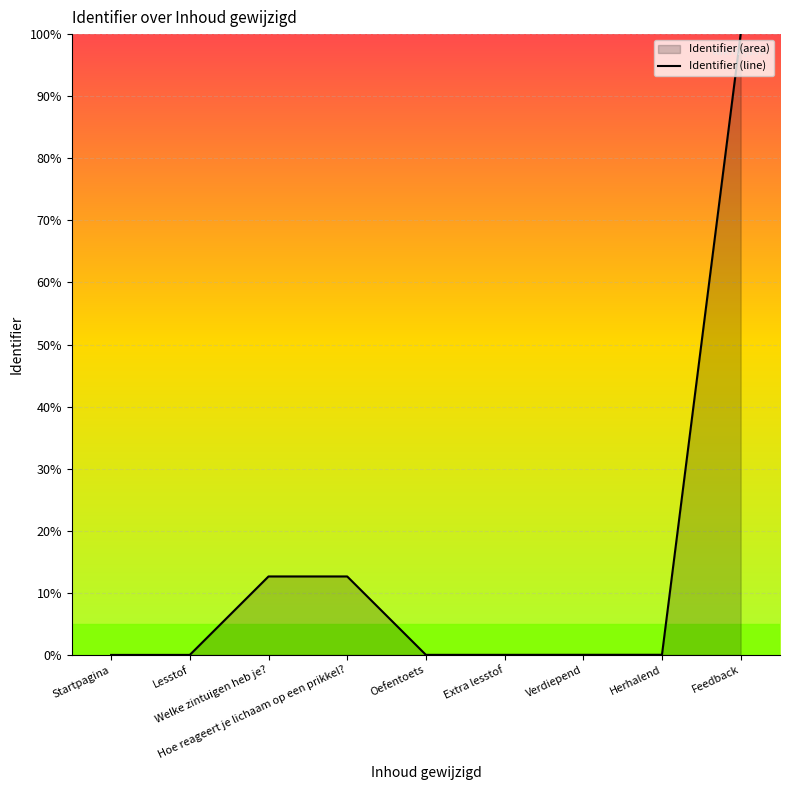

Between Oefentoets and Feedback, which is larger?

Feedback